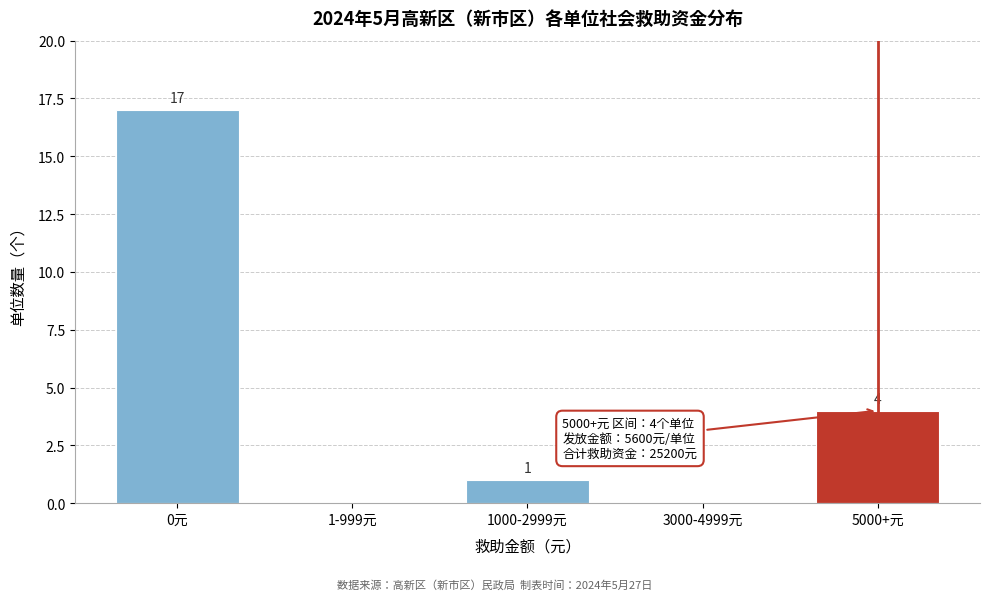

Reading left to right, list all the values displayed in this chart.

0元=17	1-999元=0	1000-2999元=1	3000-4999元=0	5000+元=4